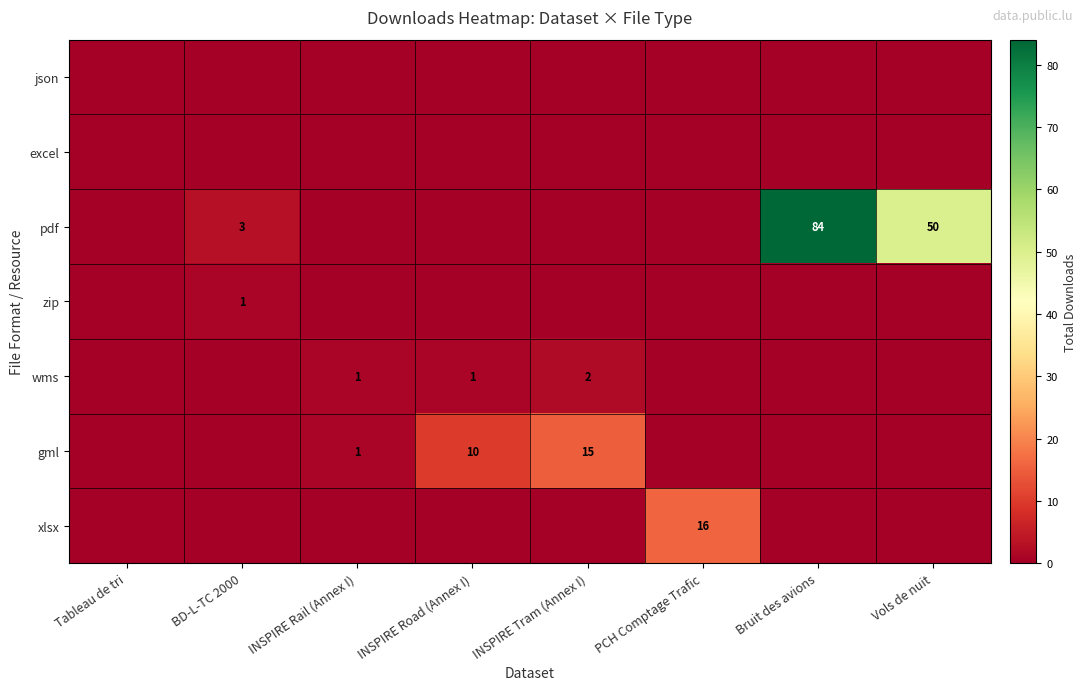

Between INSPIRE Rail (Annex I) and INSPIRE Tram (Annex I), which is larger?

INSPIRE Rail (Annex I)